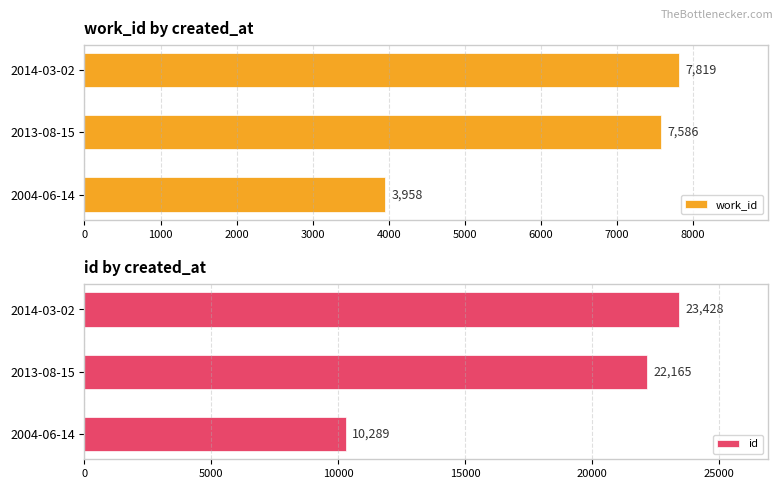

List the series in order of their peak value, highest first.

id, work_id